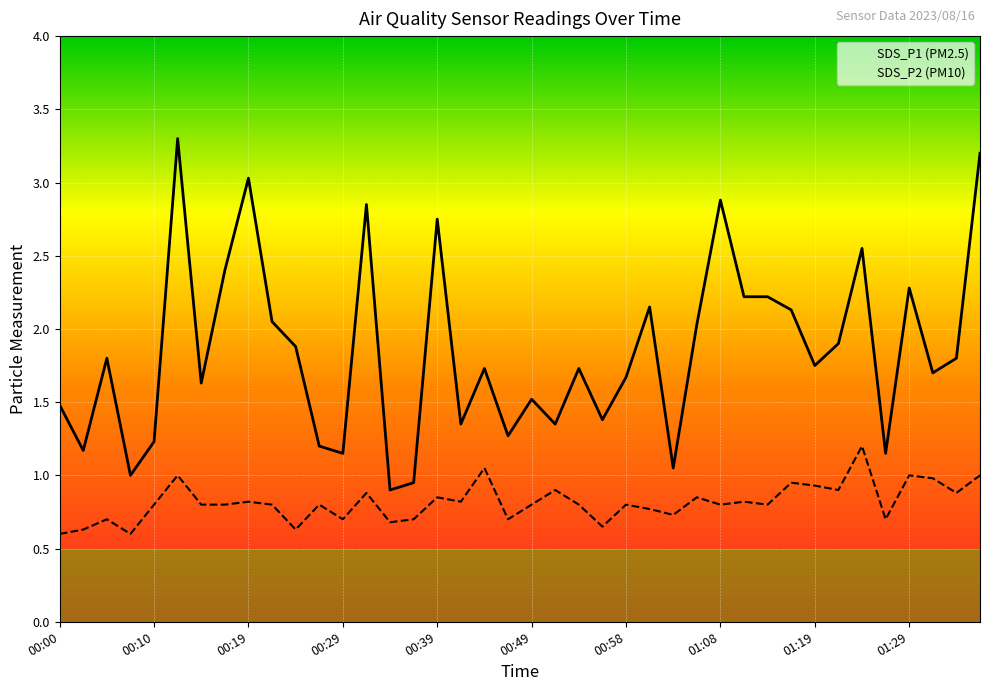

How many lines are shown in the chart?

2